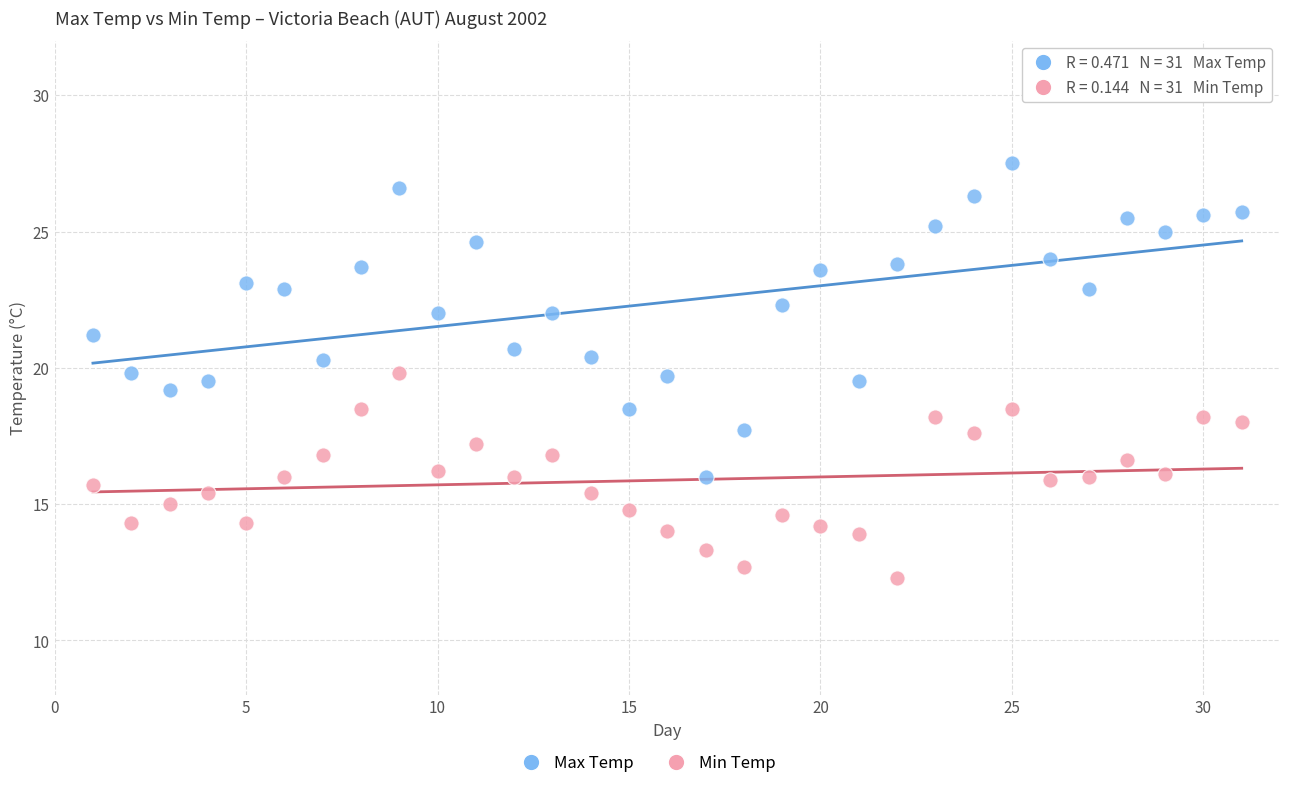

Which series reaches the minimum Y coordinate?

Min Temp